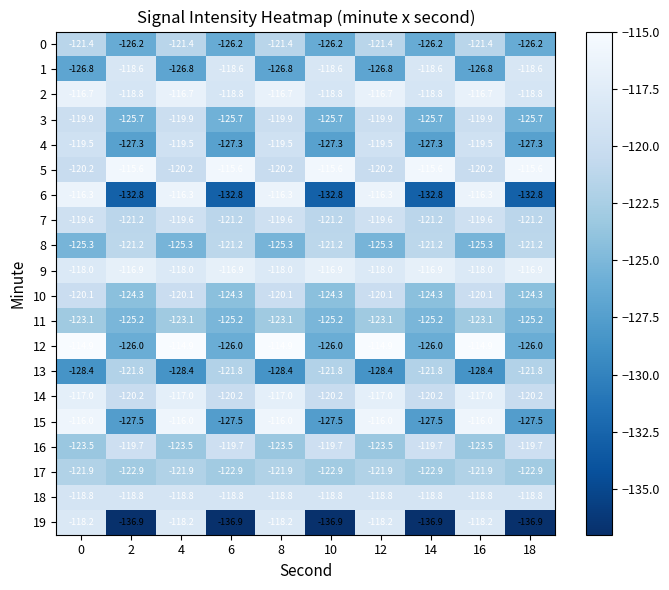

What is the difference between the highest and lowest values at 0?

13.5